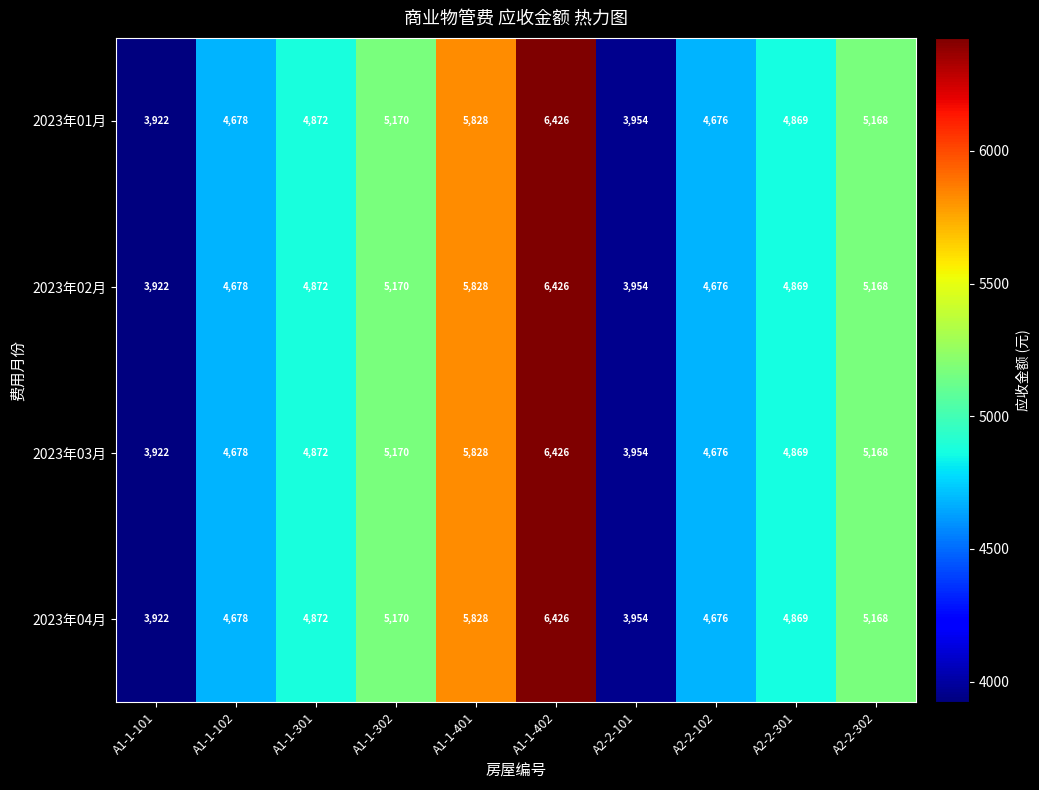

True or false: 2023年04月 has a value of 5168 at A2-2-302.

True